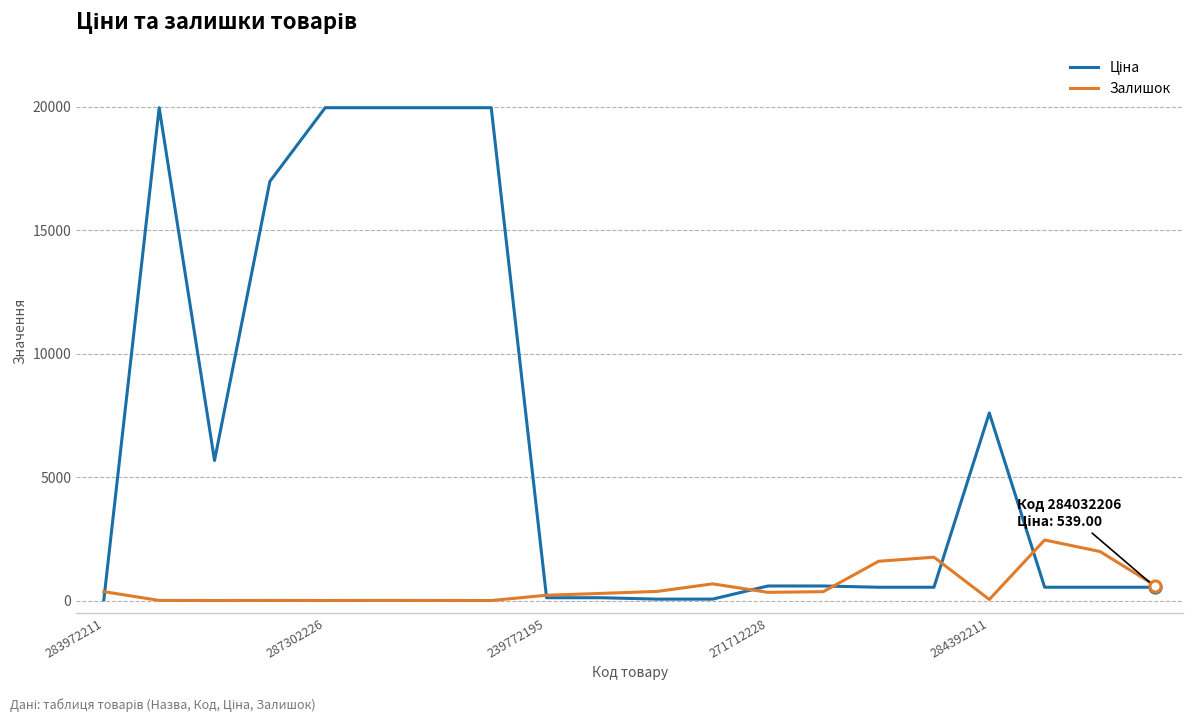

What is the maximum value for Залишок?

2453.0